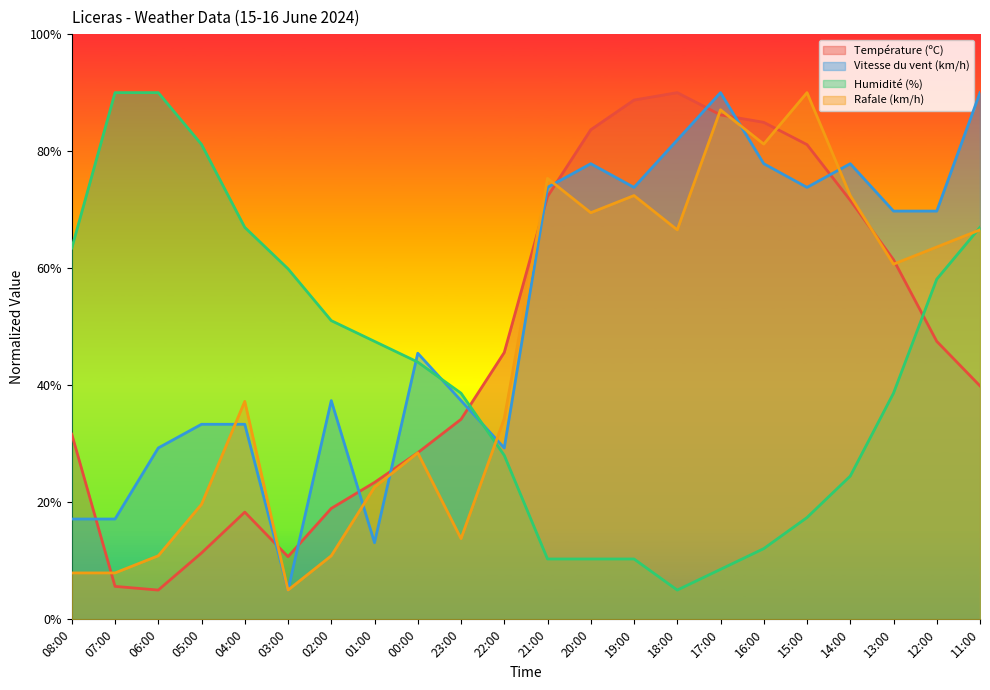

Does the chart display data point markers on the line(s)?

No